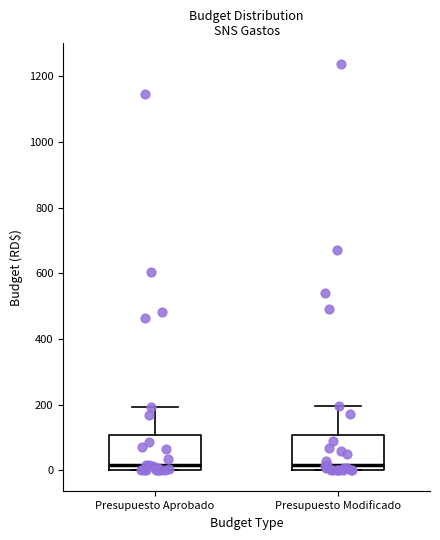

Reading left to right, transcribe this box plot: for each box, give where its median line is, the range the box spans, and where its two whiskers end, as read against the y-axis. The values are not printed on the chart, so give them approximately, as read against the axis.

Presupuesto Aprobado: median 20, box 0 to 100, whiskers 0 to 200
Presupuesto Modificado: median 20, box 0 to 100, whiskers 0 to 200